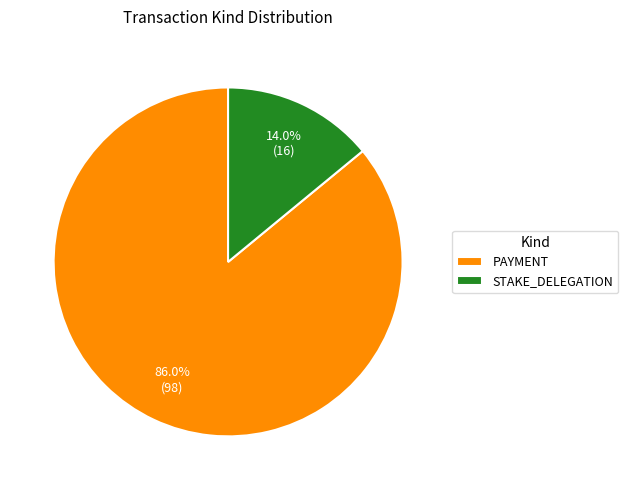

Combined, what portion of the pie is STAKE_DELEGATION and PAYMENT?

100.0%